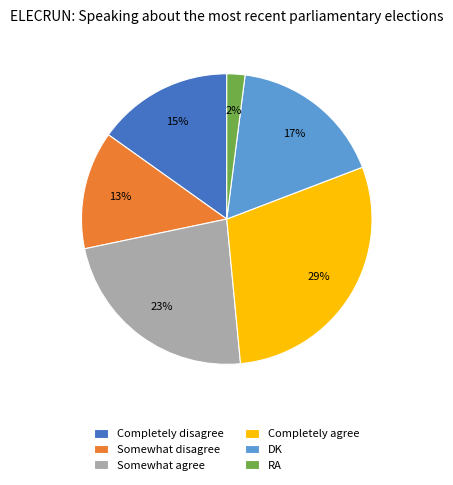

True or false: Somewhat agree accounts for 23% of the total.

True